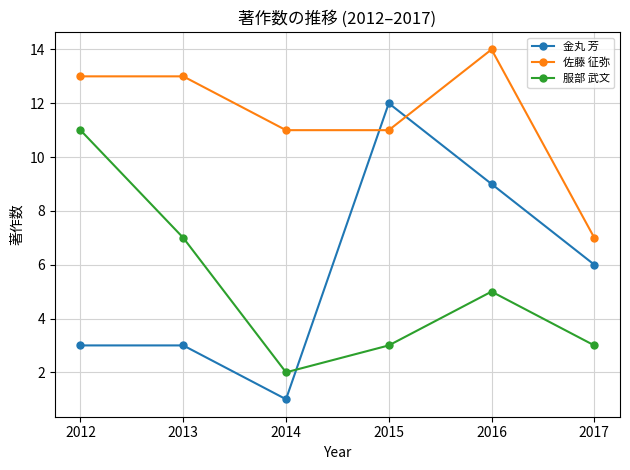

Which series changed the most between 2013 and 2015?

金丸 芳